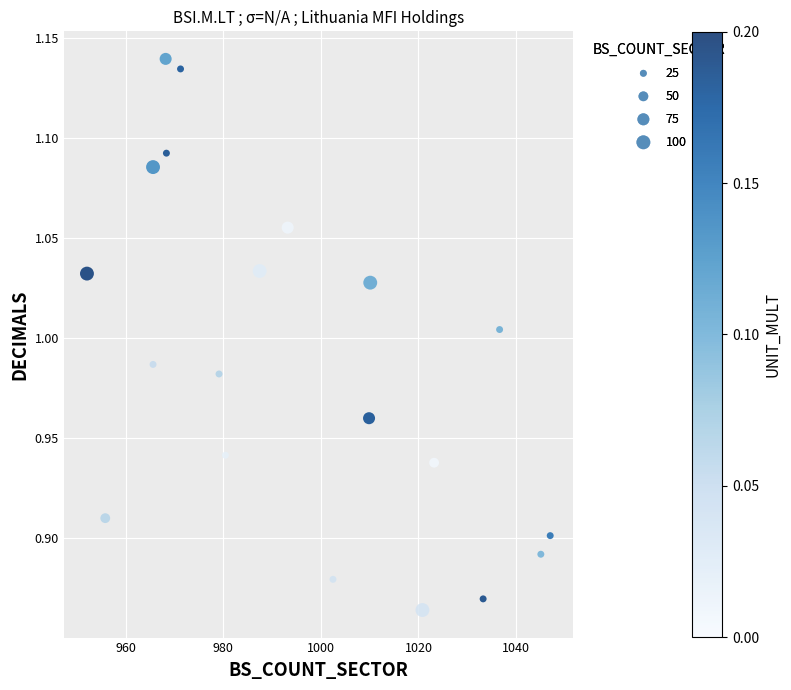

What is the range of X values (max minus min)?

94.9